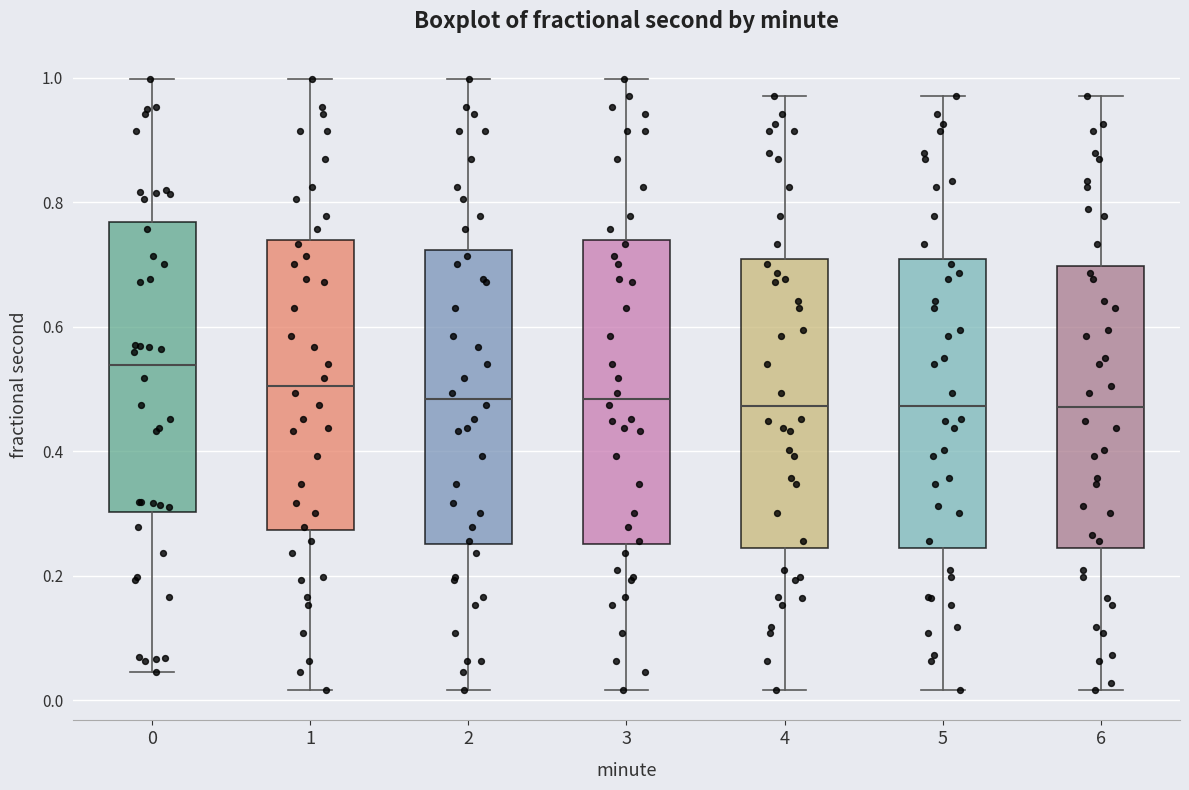

Reading left to right, read every box against the y-axis: the position of its median line, the range the box covers, and the ends of its whiskers. The values are not printed on the chart, so give them approximately, as read against the axis.

0: median 0.54, box 0.30 to 0.76, whiskers 0.04 to 1.00
1: median 0.50, box 0.28 to 0.74, whiskers 0.02 to 1.00
2: median 0.48, box 0.26 to 0.72, whiskers 0.02 to 1.00
3: median 0.48, box 0.26 to 0.74, whiskers 0.02 to 1.00
4: median 0.48, box 0.24 to 0.70, whiskers 0.02 to 0.98
5: median 0.48, box 0.24 to 0.70, whiskers 0.02 to 0.98
6: median 0.48, box 0.24 to 0.70, whiskers 0.02 to 0.98